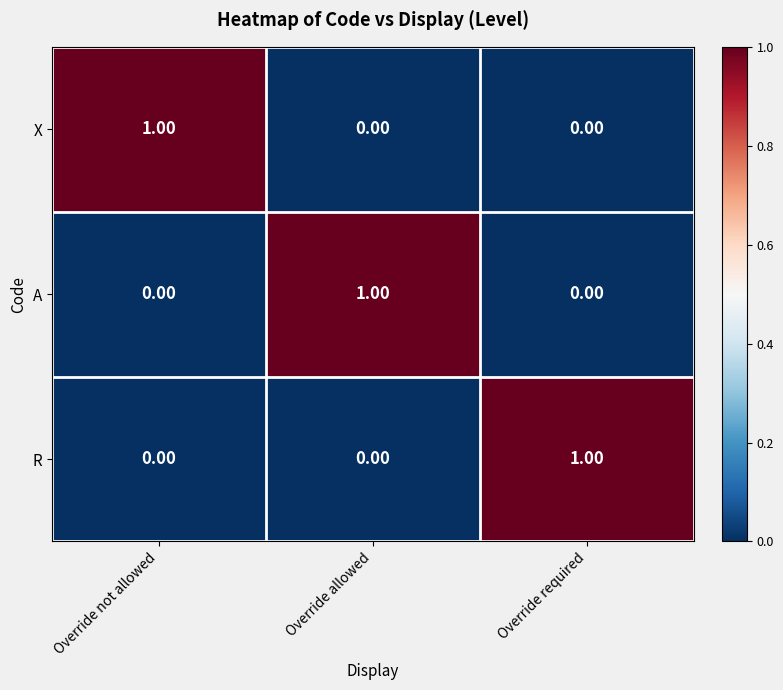

At how many categories does at least one series exceed 0?

3